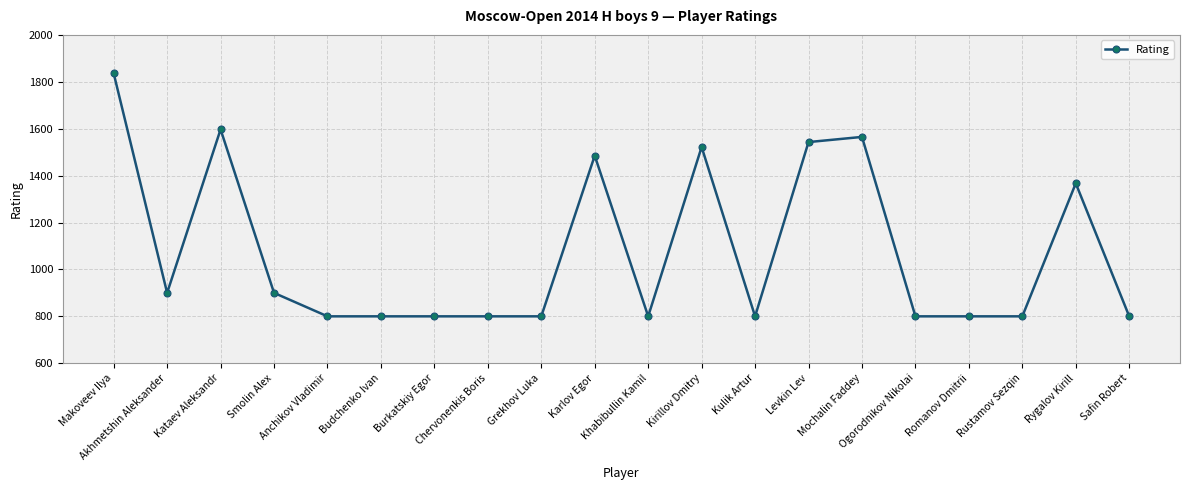

Between Chervonenkis Boris and Rygalov Kirill, which is larger?

Rygalov Kirill